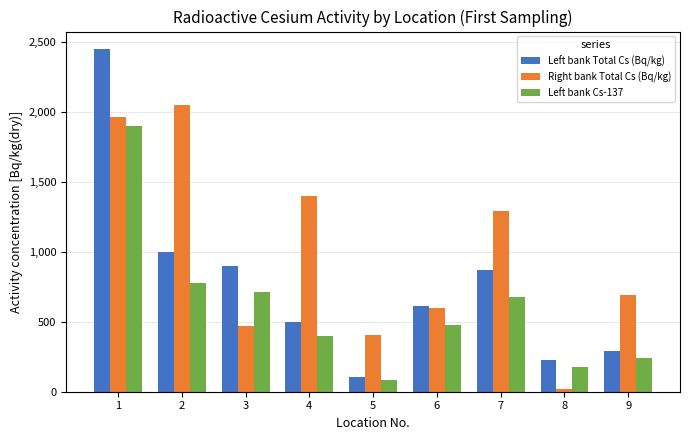

What is the value of the Left bank Total Cs (Bq/kg) bar at the 4th from the left?

495.0